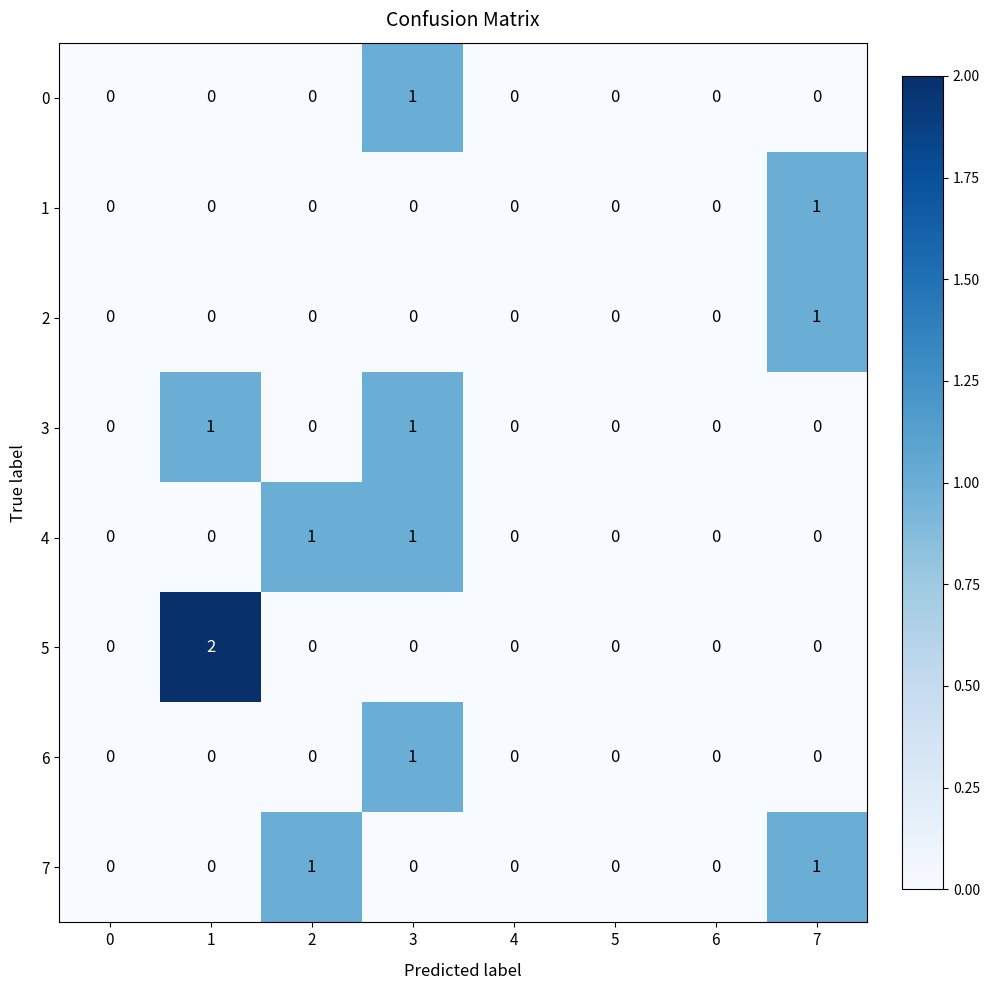

How many categories are shown in the chart?

8